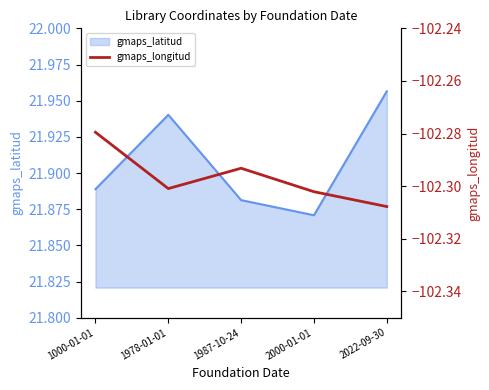

How many interior local peaks (higher than both neighbors) does the data have?

1